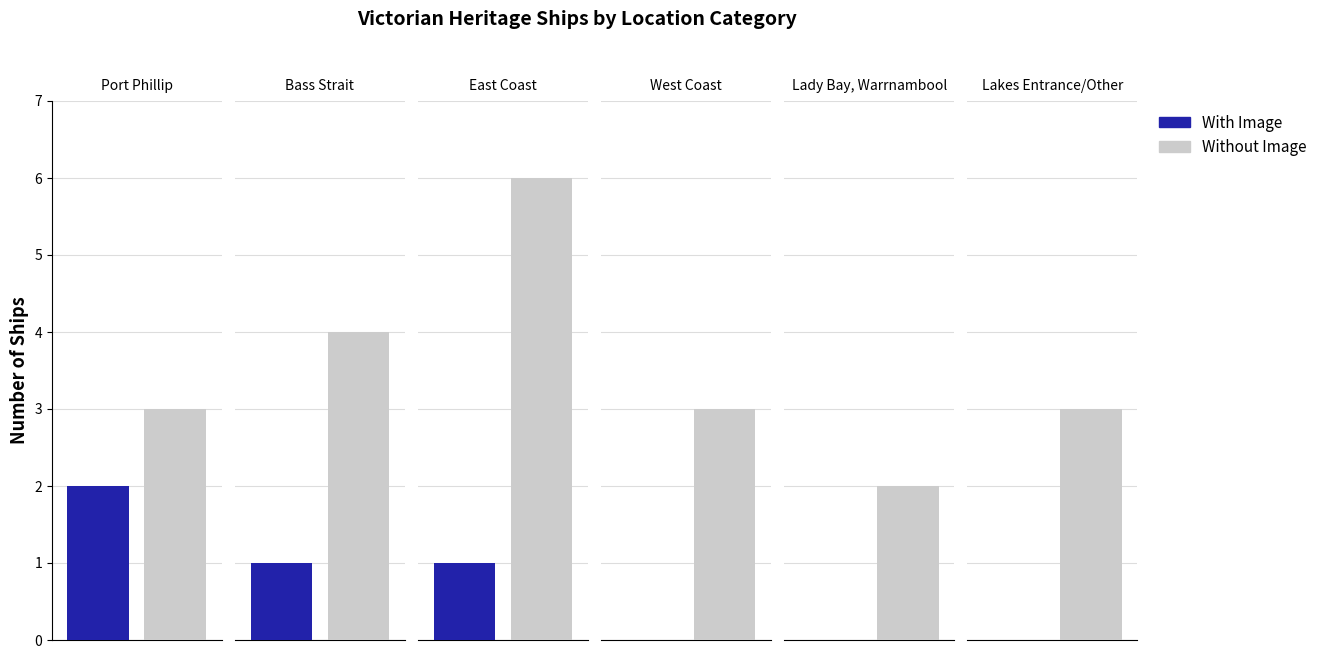

At Lakes Entrance / Other, list the series in order from largest to smallest.

Without Image, With Image